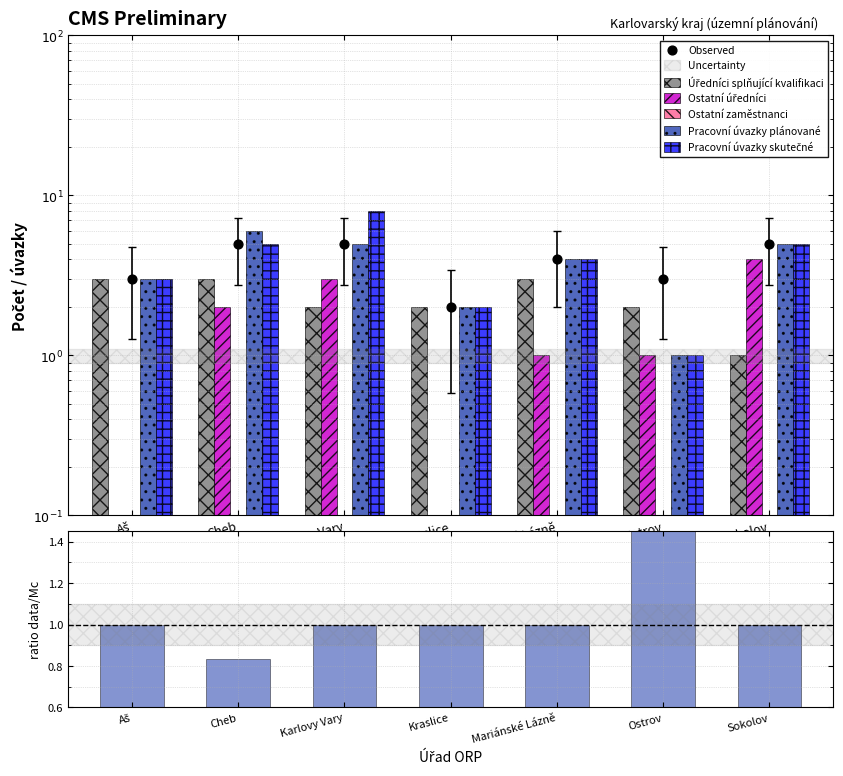

At how many categories does at least one series exceed 4?

3